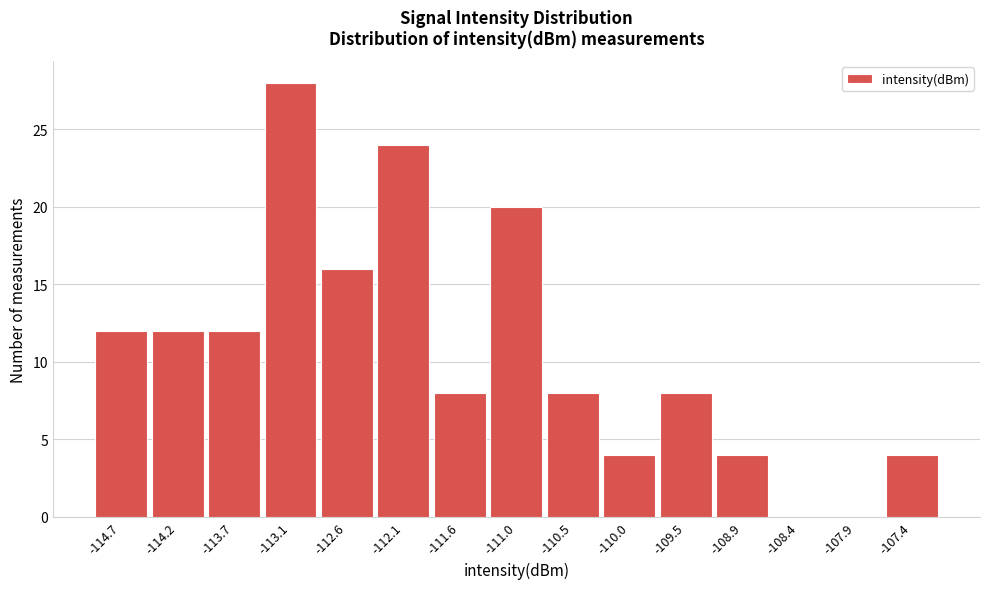

Reading left to right, list all the values displayed in this chart.

-114.7=12	-114.2=12	-113.7=12	-113.1=28	-112.6=16	-112.1=24	-111.6=8	-111.0=20	-110.5=8	-110.0=4	-109.5=8	-108.9=4	-108.4=0	-107.9=0	-107.4=4